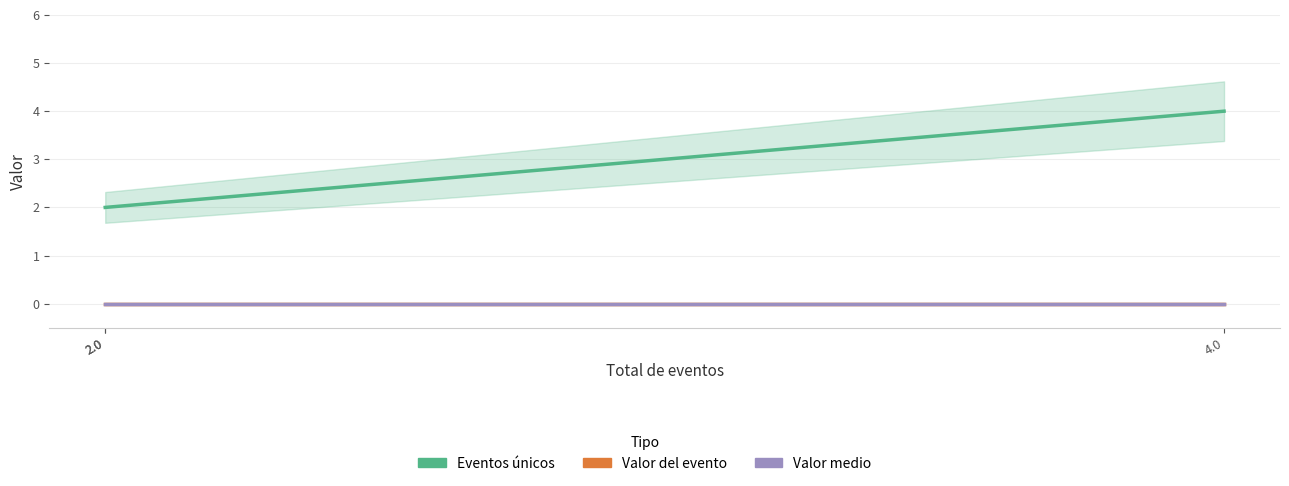

Is it true that Valor del evento equals 0 at 2.0?

True